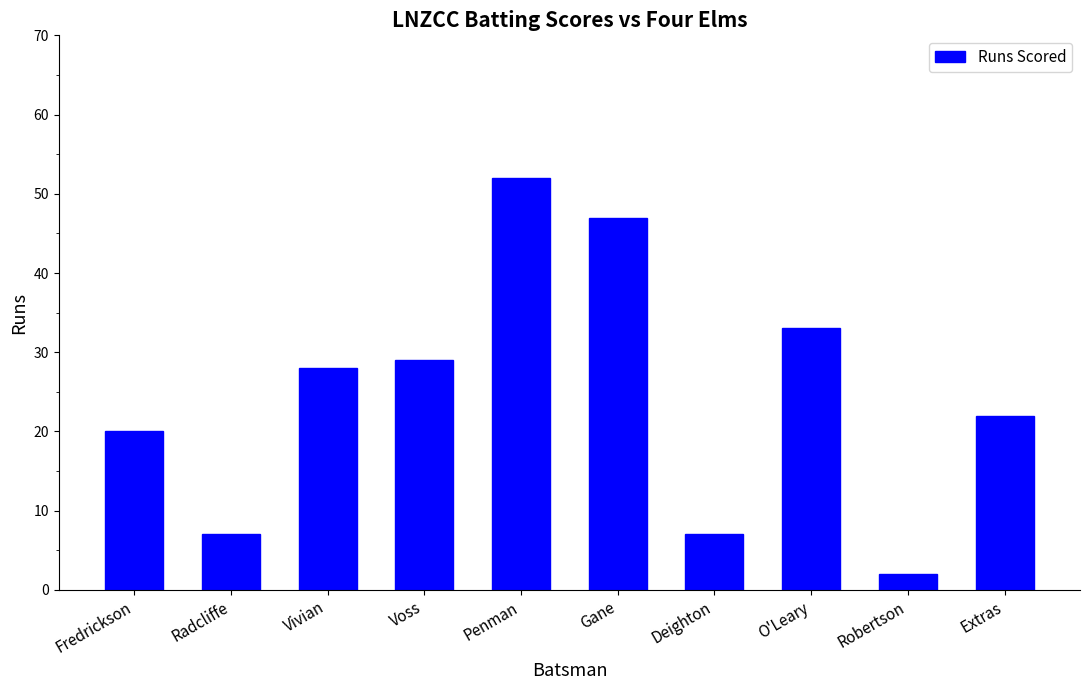

True or false: the data shows 2 at Radcliffe.

False